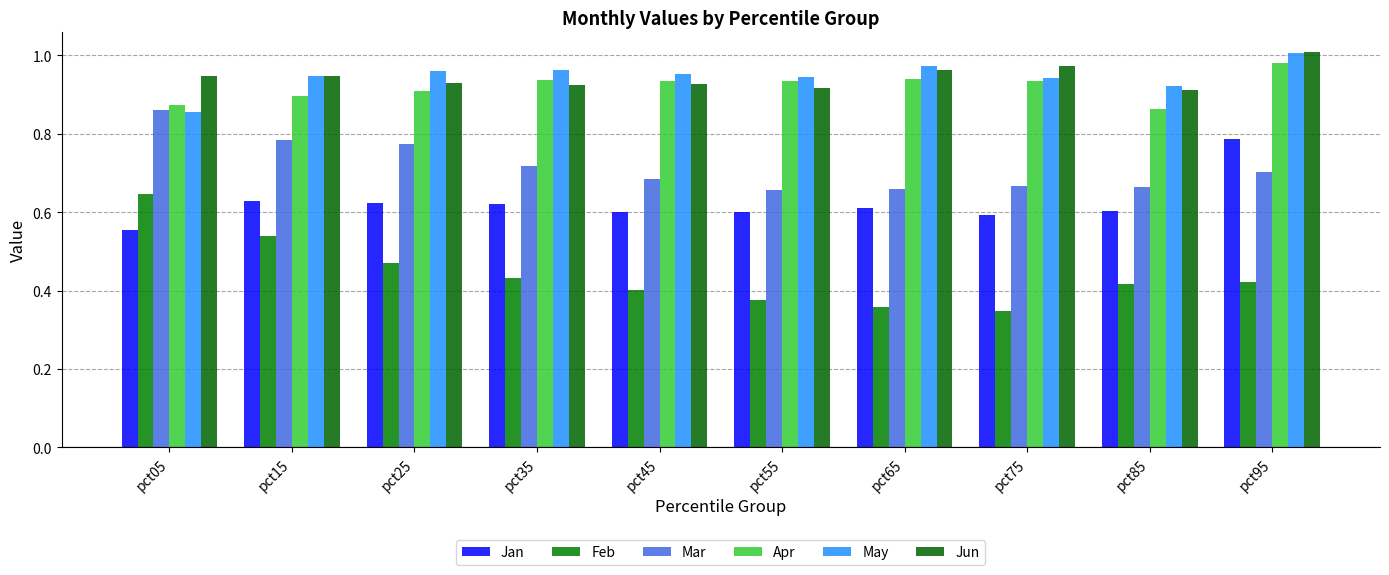

Which category has the lowest value in the Mar series?

pct55